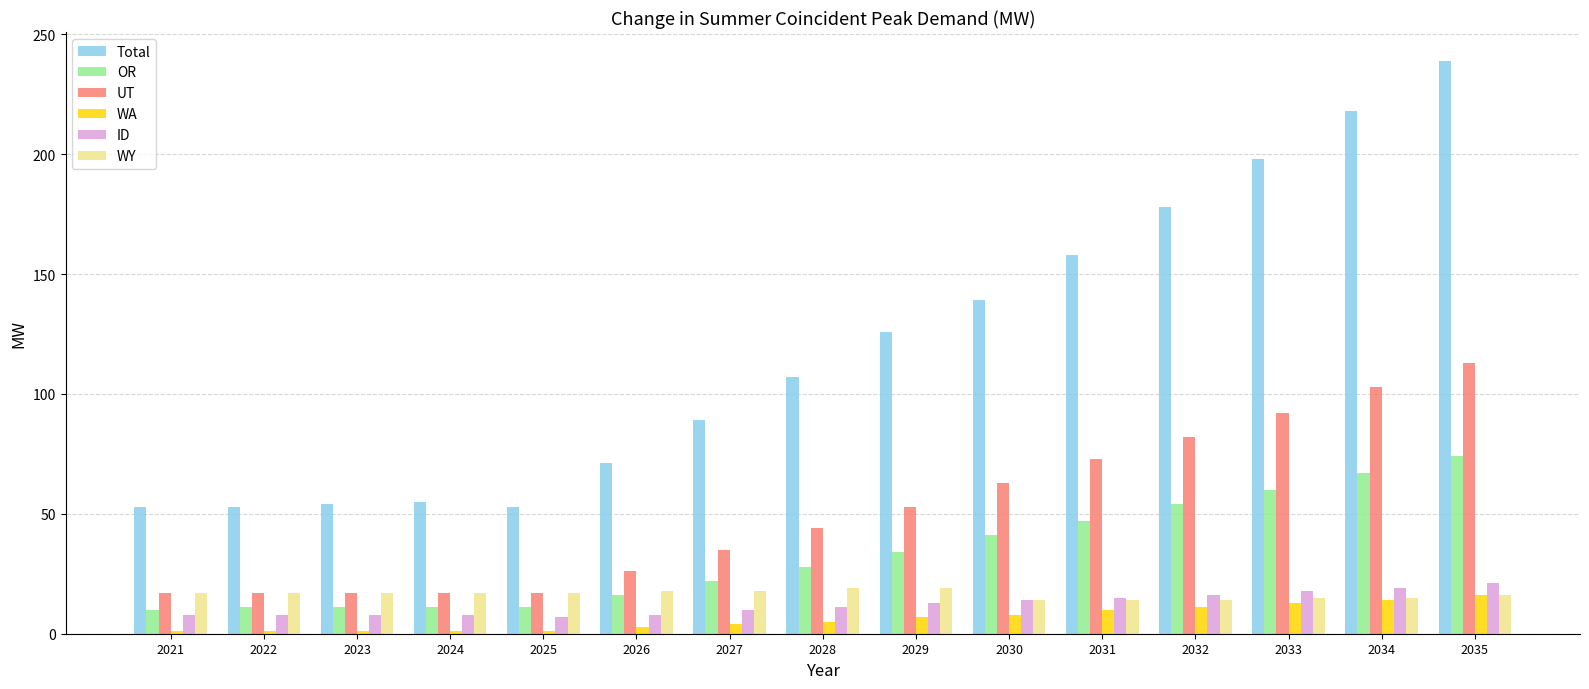

What is the approximate value of ID at 2023?

8